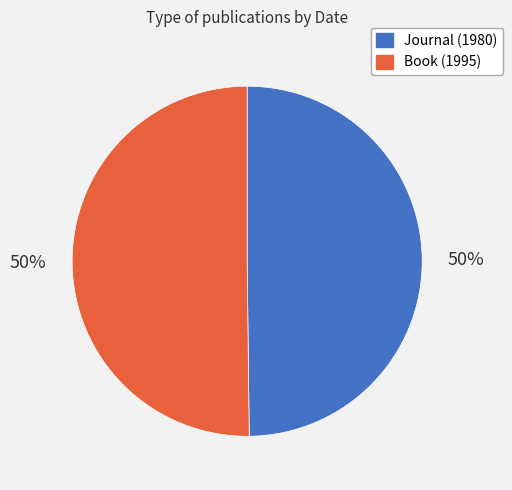

To the nearest percent, what is the combined percentage of Book (1995) and Journal (1980)?

100%